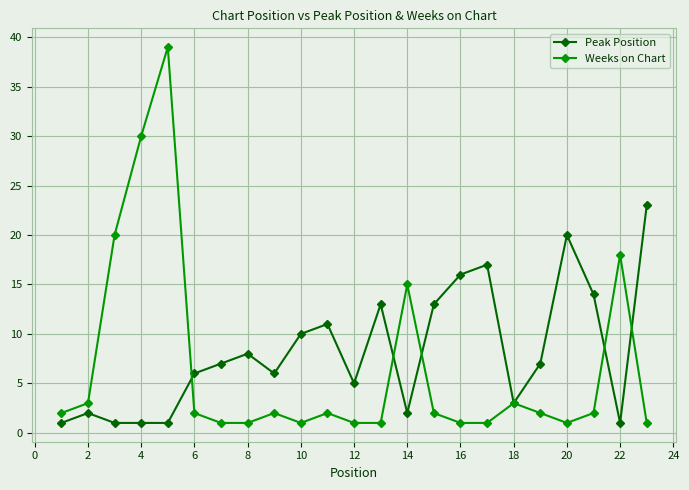

After their last crossing, which series has the higher values: Peak Position or Weeks on Chart?

Peak Position